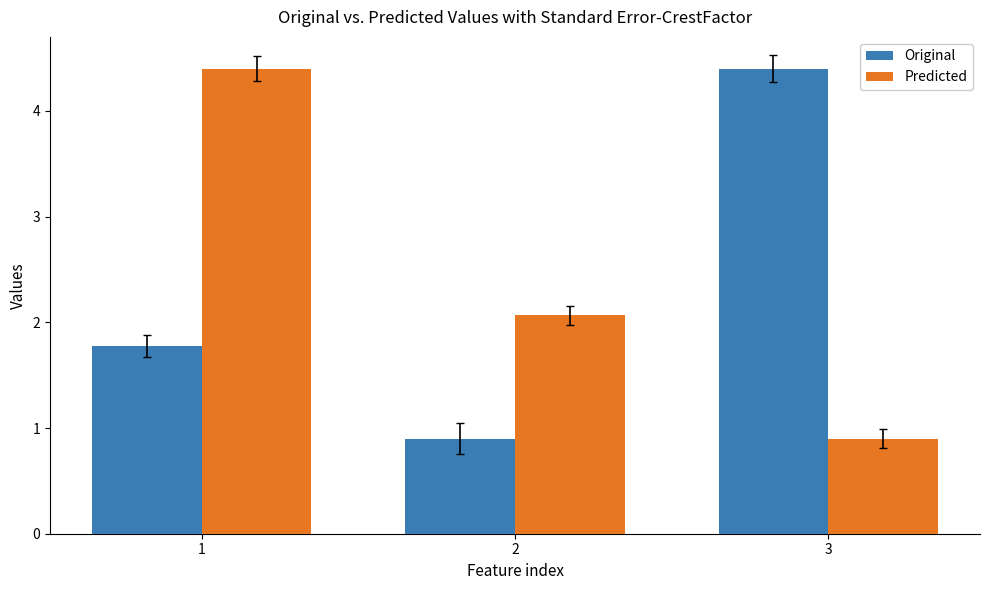

Does the chart contain any negative values?

No